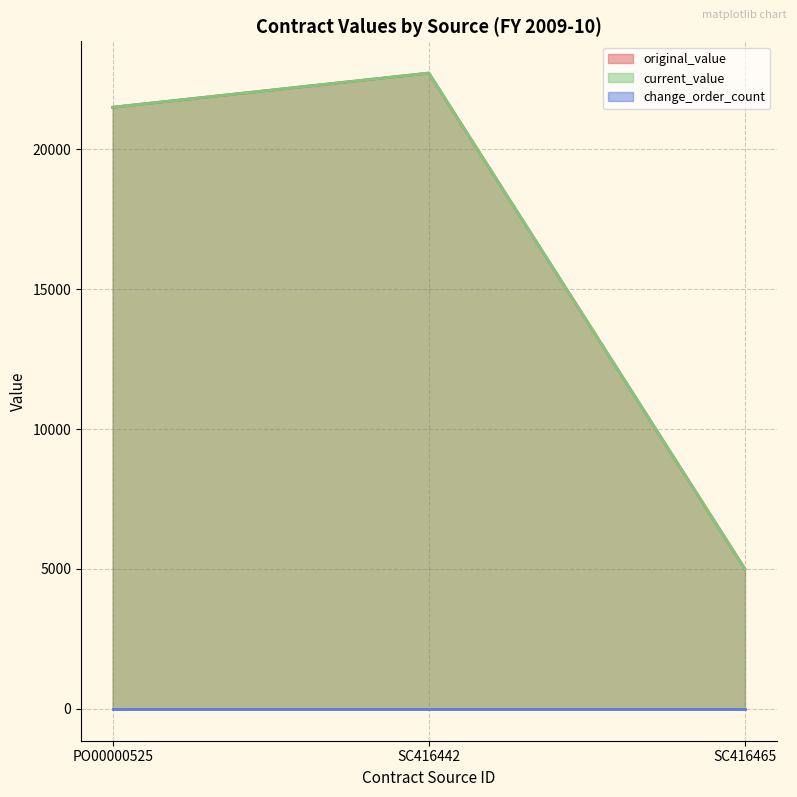

What is the label of the 1st point from the left?

PO00000525